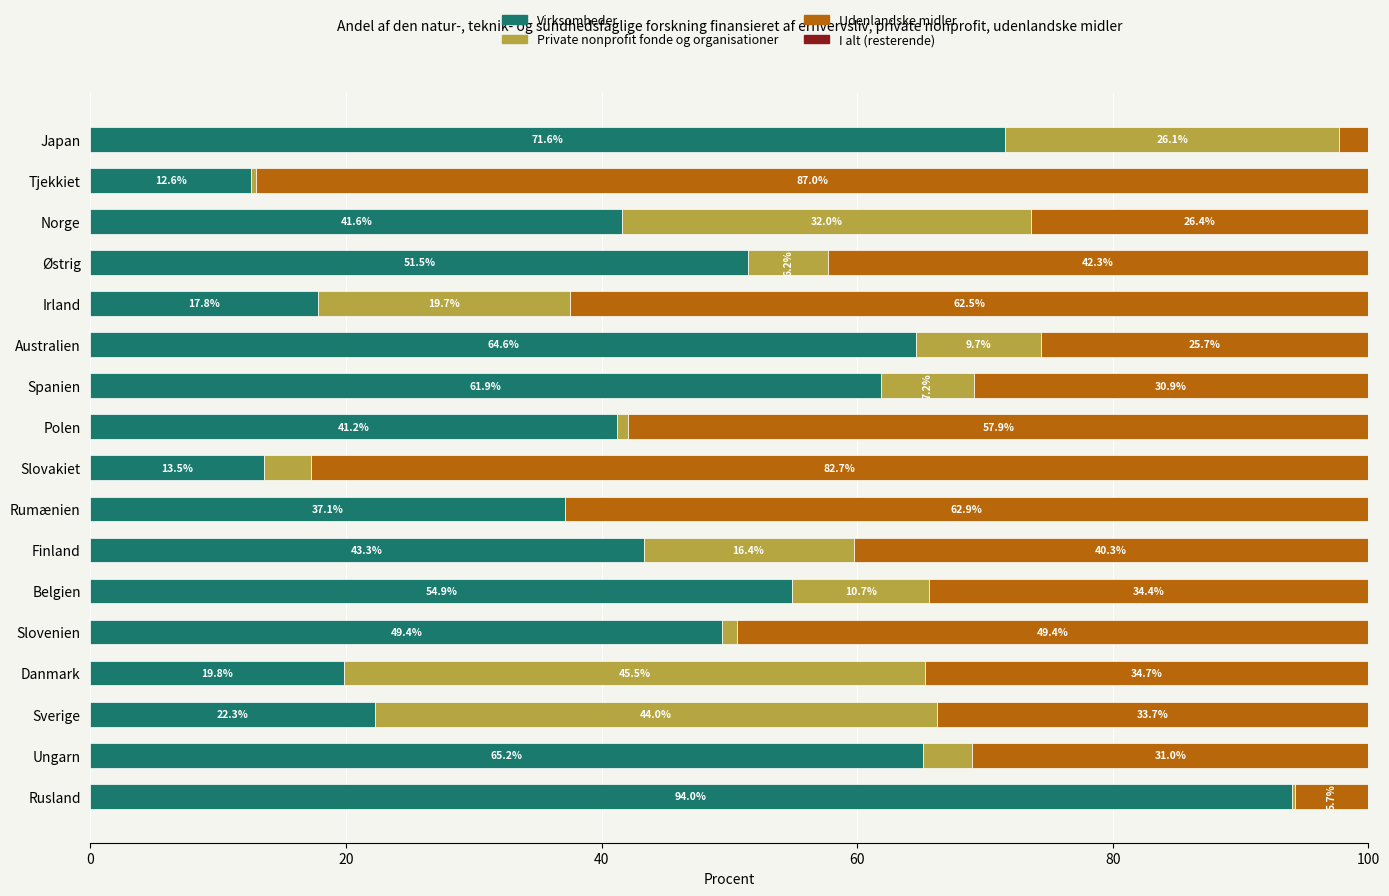

How many data points in Virksomheder are above 43?

9